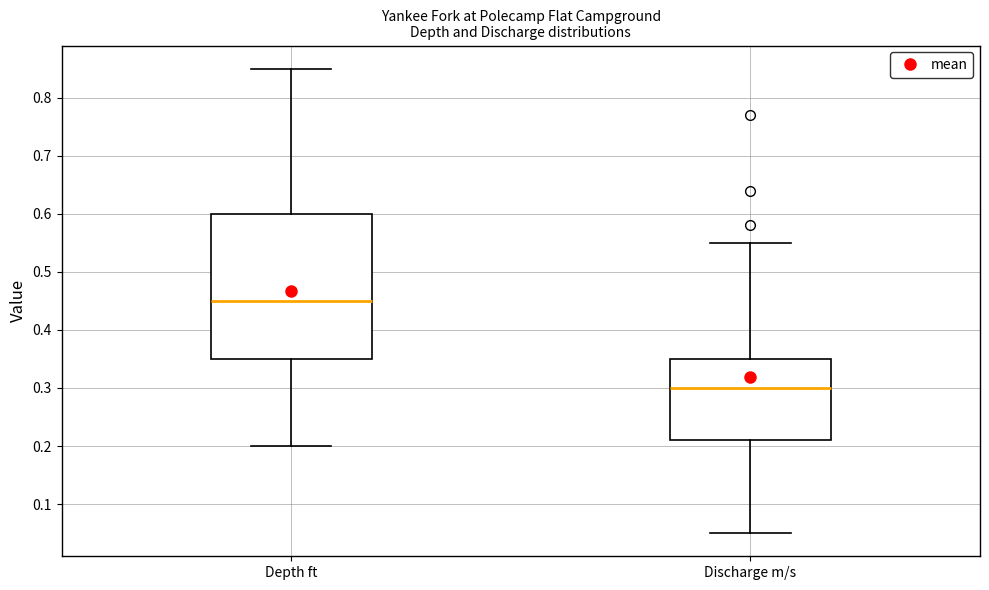

Where does the median line of the box for Depth ft sit on the y-axis? The values are not printed on the chart, so give them approximately, as read against the axis.

0.45